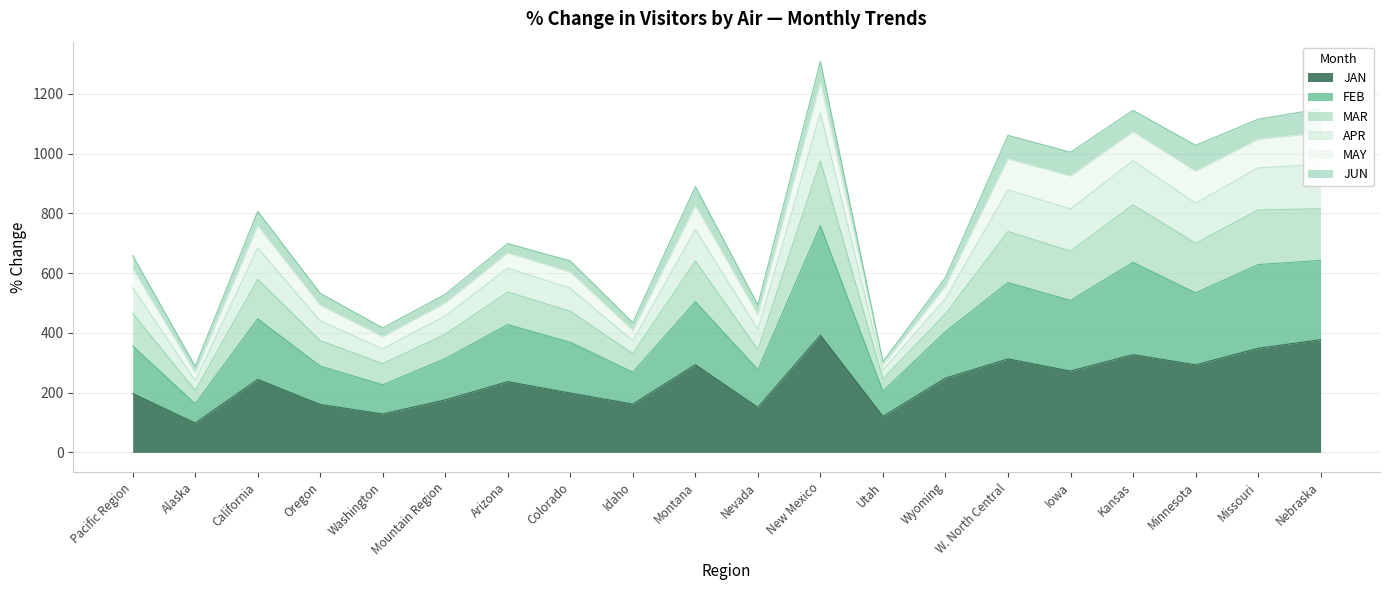

At which category does FEB reach its first local valley?

Alaska